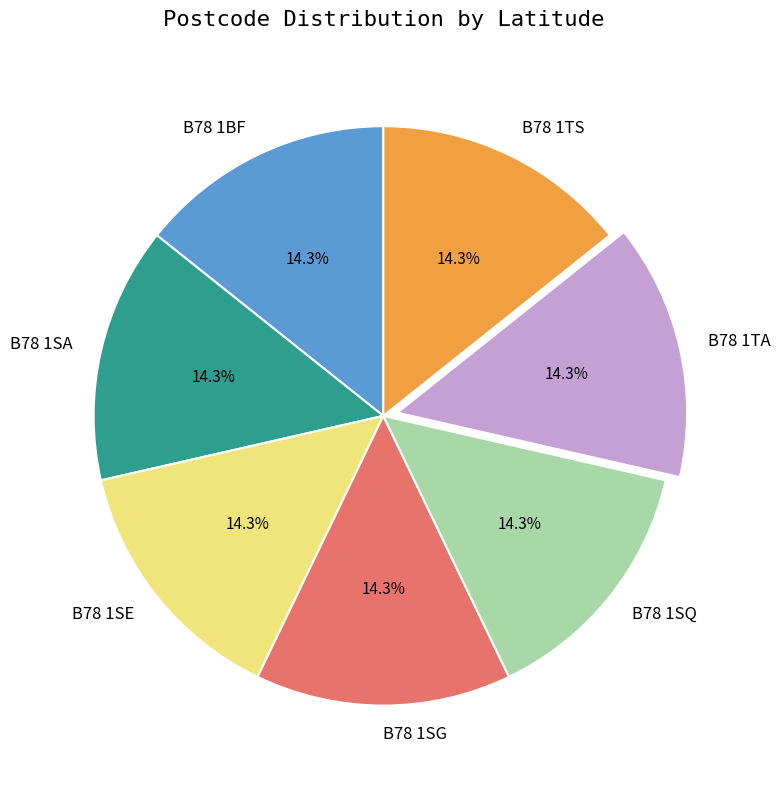

True or false: B78 1SG accounts for 14% of the total.

True